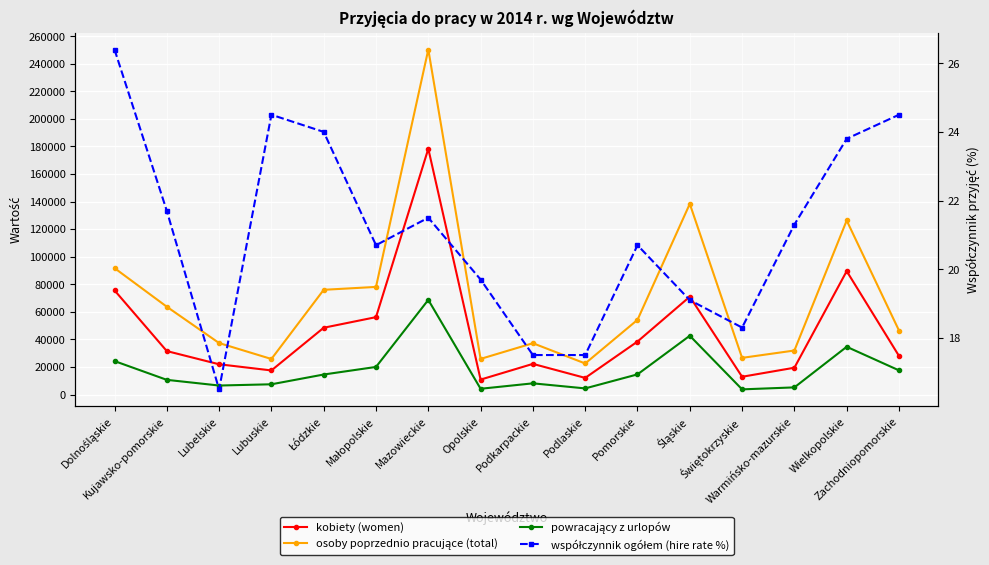

List the labels in order of kobiety (women) value, largest first.

Mazowieckie, Wielkopolskie, Dolnośląskie, Śląskie, Małopolskie, Łódzkie, Pomorskie, Kujawsko-pomorskie, Zachodniopomorskie, Podkarpackie, Lubelskie, Warmińsko-mazurskie, Lubuskie, Świętokrzyskie, Podlaskie, Opolskie